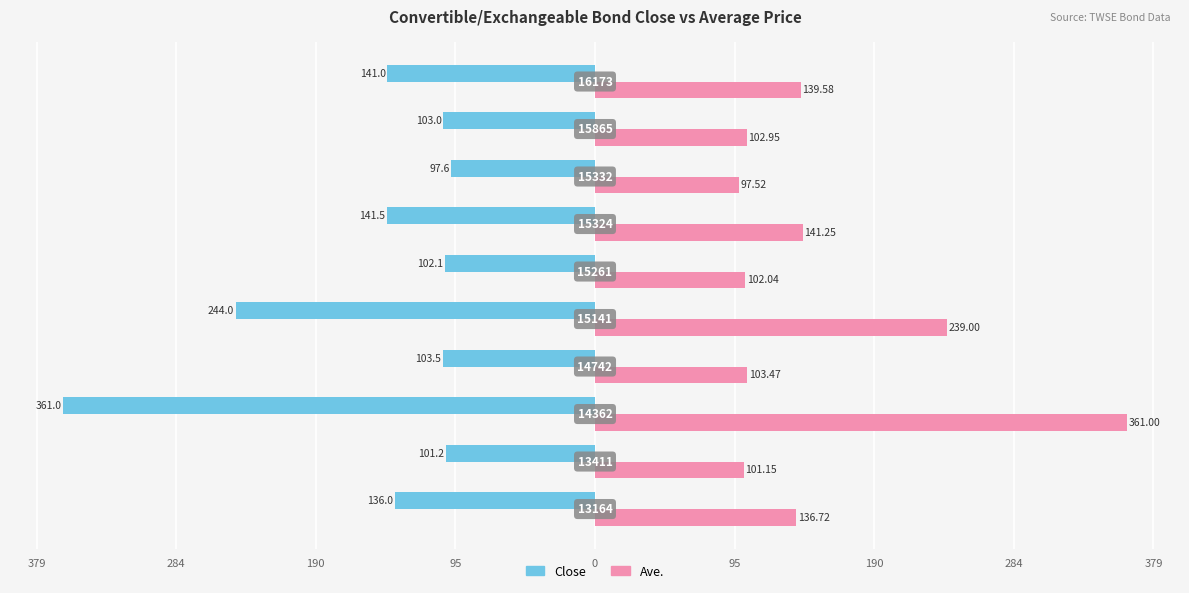

Reading right to left, transcribe all the data shown in this chart.

Close: -141.0	-103.0	-97.6	-141.5	-102.1	-244.0	-103.5	-361.0	-101.2	-136.0
Ave.: 139.6	103.0	97.5	141.2	102.0	239.0	103.5	361.0	101.2	136.7